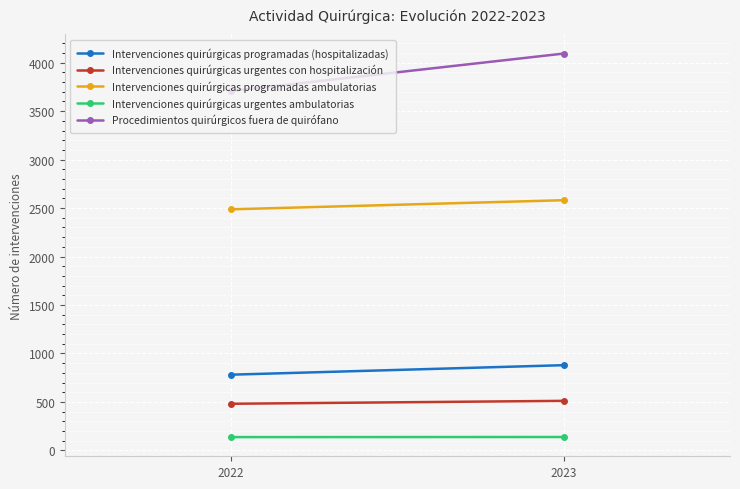

Which series has the largest range (max minus min)?

Procedimientos quirúrgicos fuera de quirófano